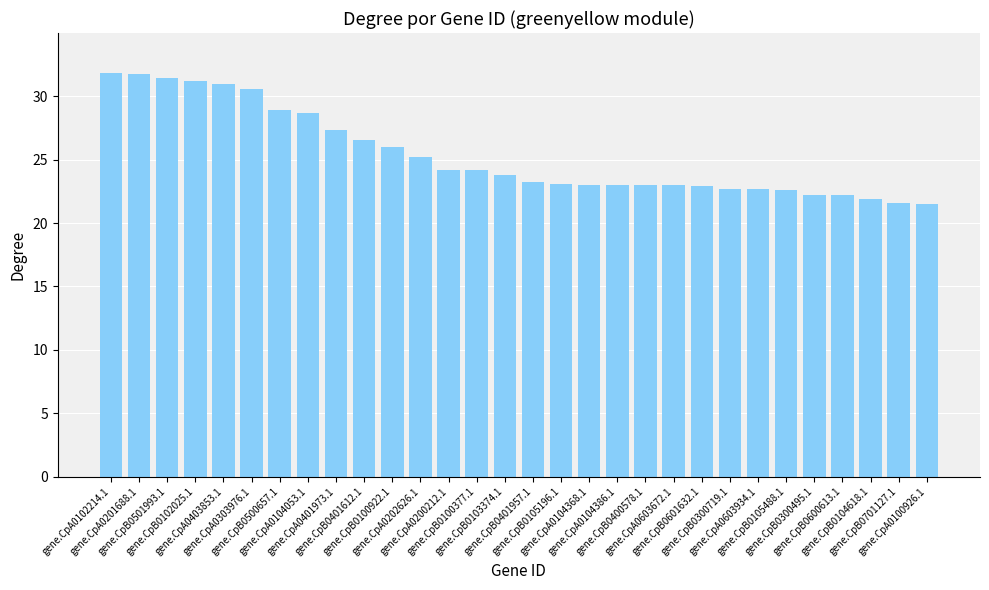

At which label does the data first exceed 23?

gene.CpA0102214.1